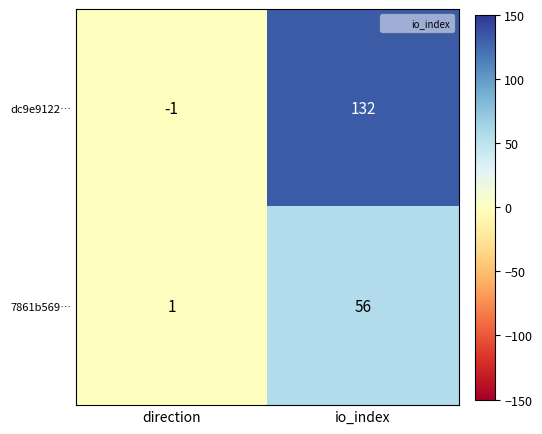

Between direction and io_index, which series saw the biggest shift?

dc9e9122…